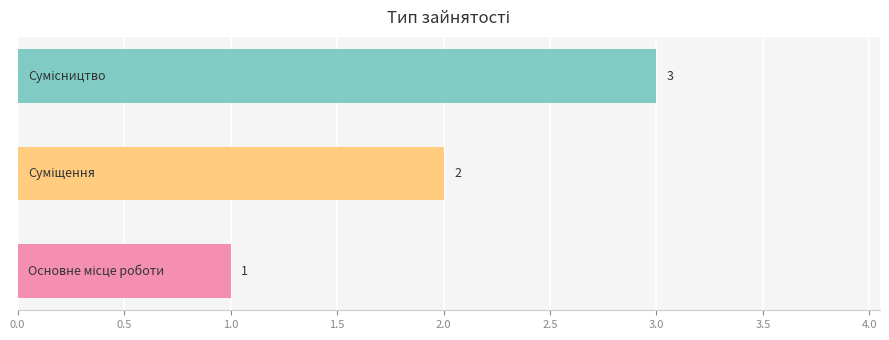

What is the maximum value shown in the chart?

3